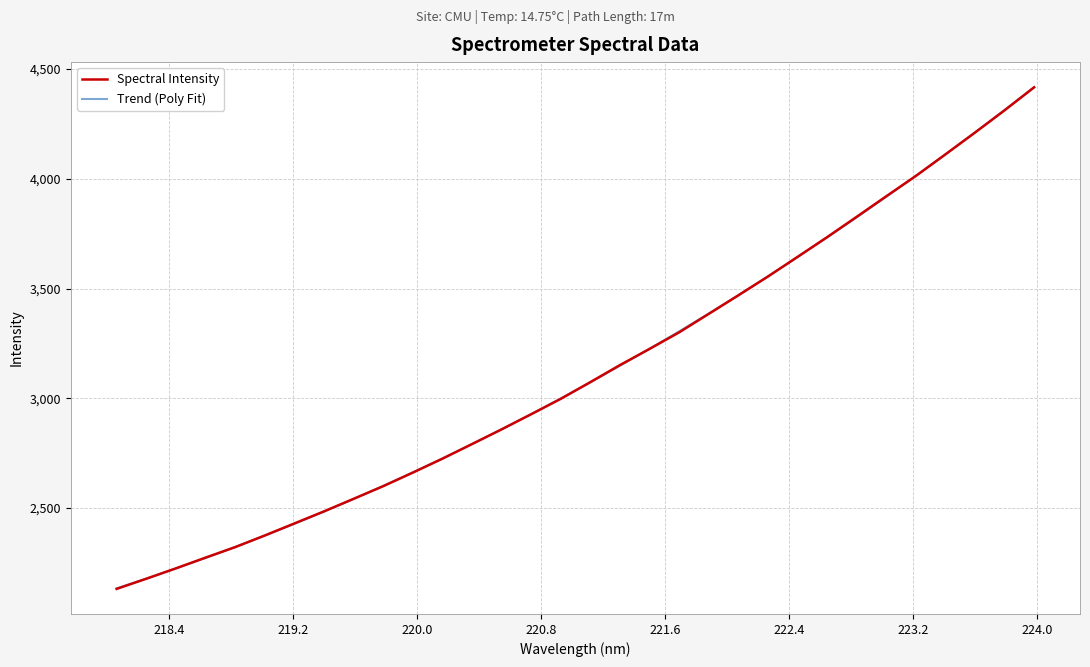

What is the greatest value displayed?

4417.2